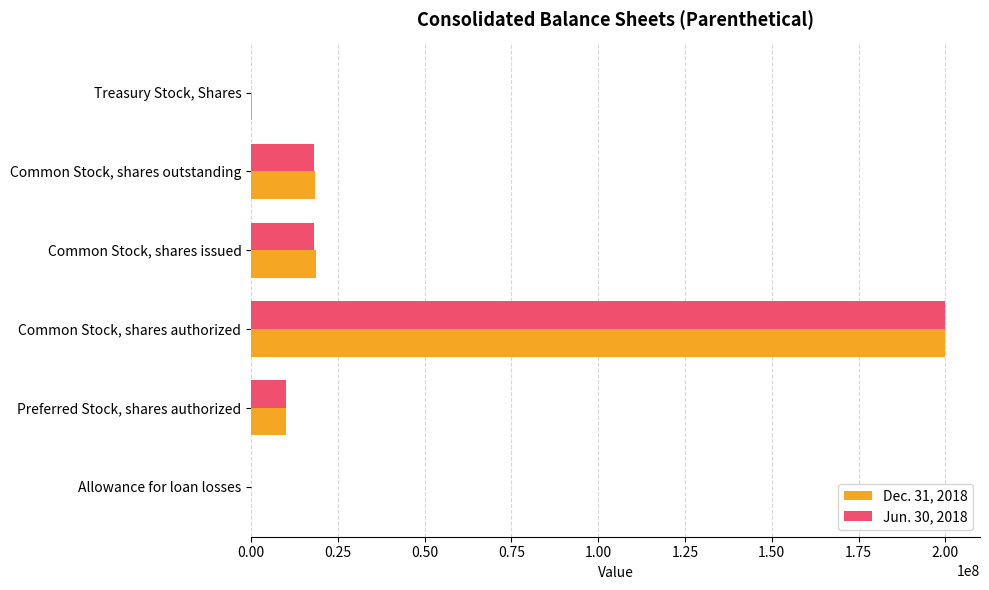

At which label does Jun. 30, 2018 reach its peak?

Common Stock, shares authorized